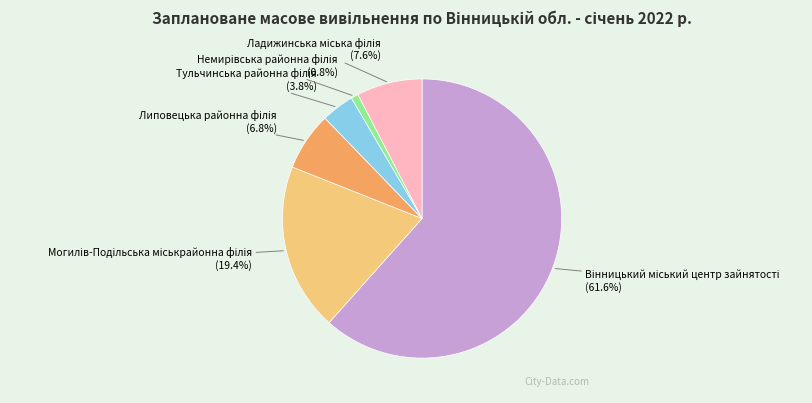

How many segments does this pie chart have?

6